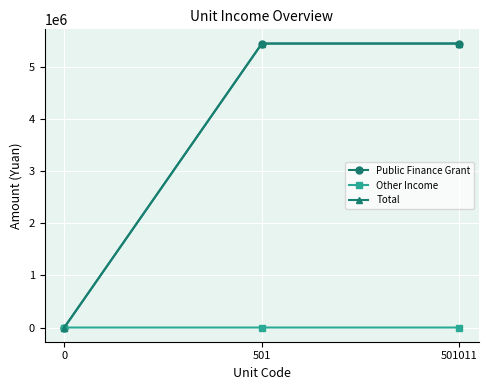

Which series has the widest spread of values?

Total